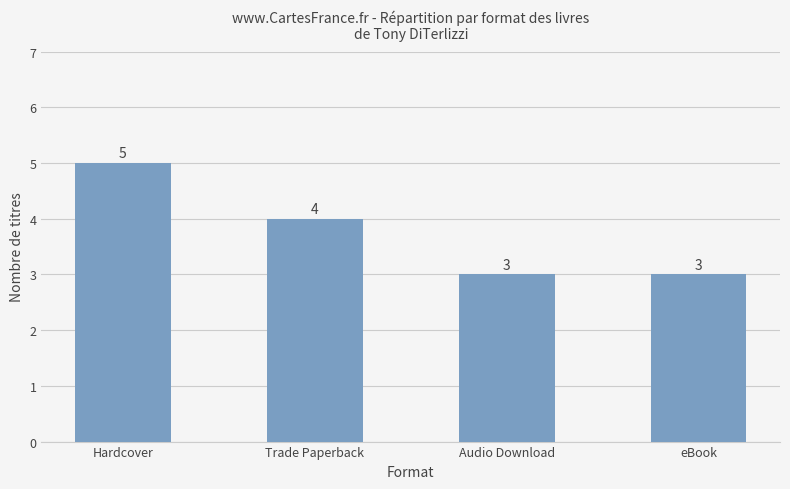

Where is the data nearest to the value 4?

Trade Paperback